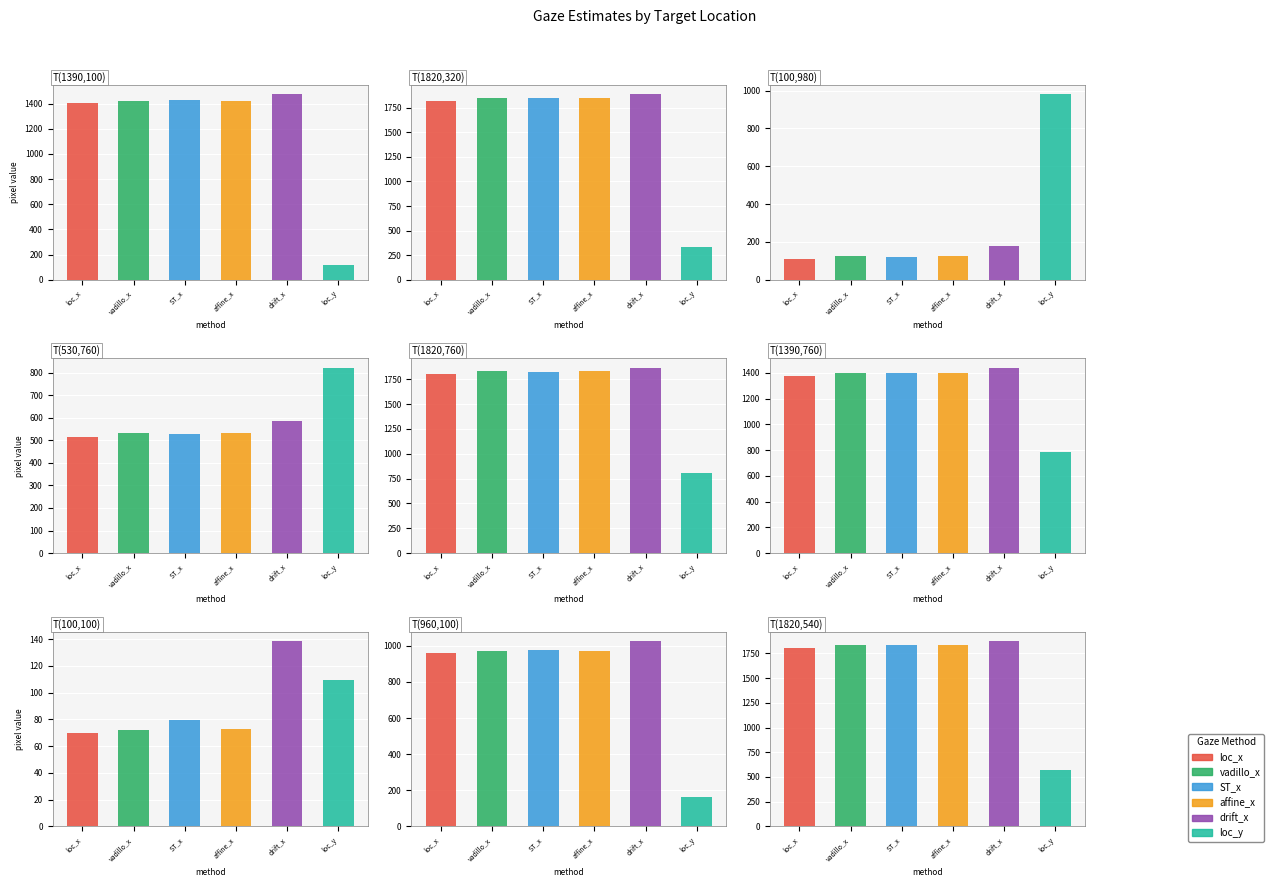

True or false: Gaze_ST_x has a value of 1399.0 at 10.

True